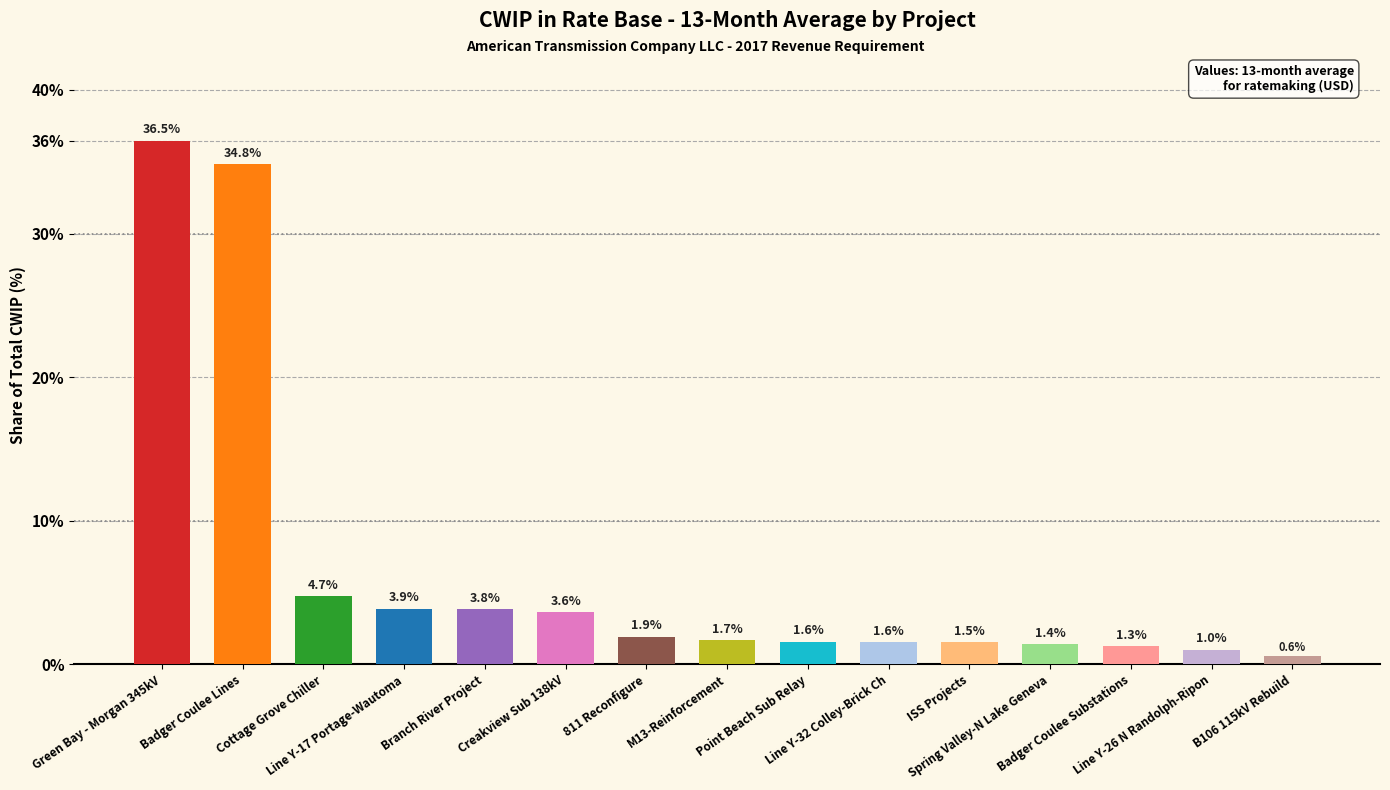

Are the bars horizontal?

No